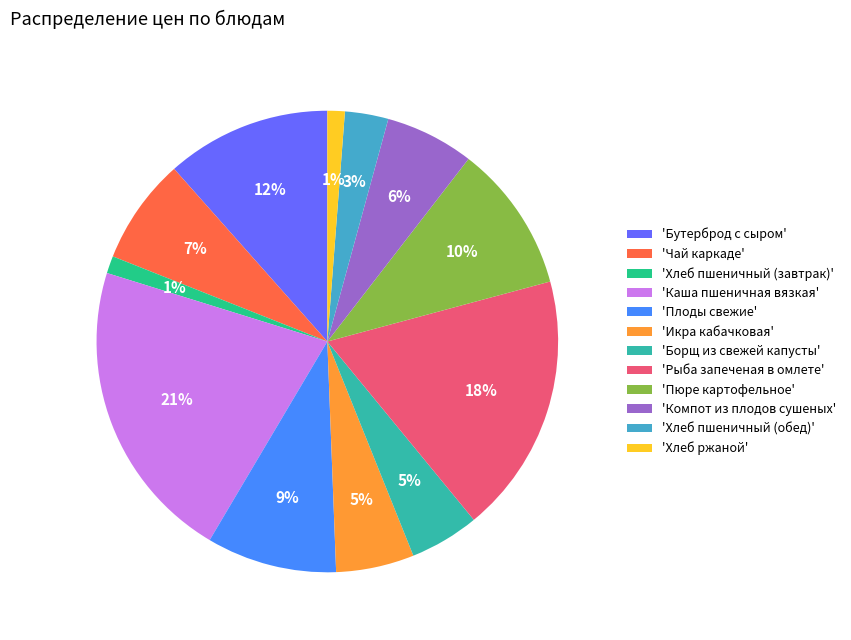

Is there any slice that represents more than half of the pie?

No